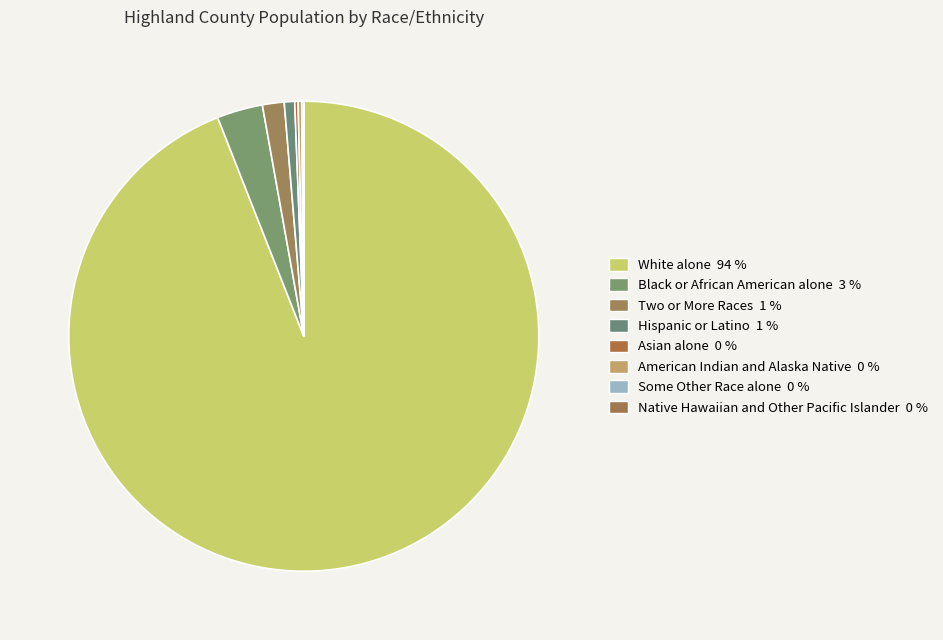

Count the number of slices in the pie.

8